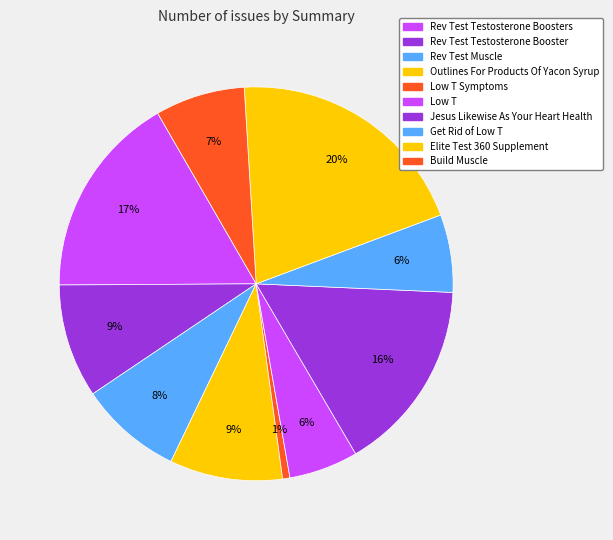

Is Rev Test Testosterone Boosters the majority of the pie?

No